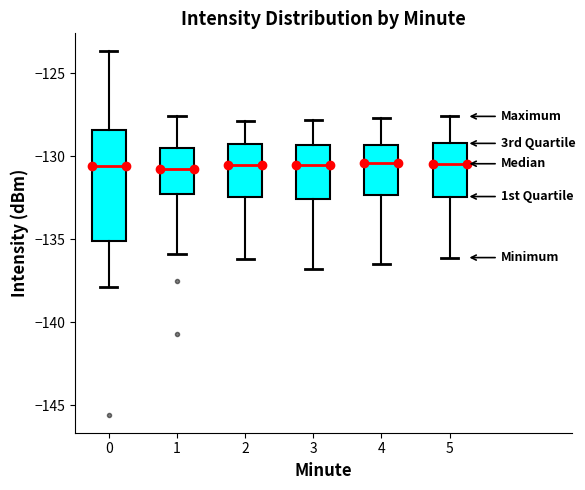

Where is the lower edge of the box at x = 5 on the y-axis? The values are not printed on the chart, so give them approximately, as read against the axis.

-132.5